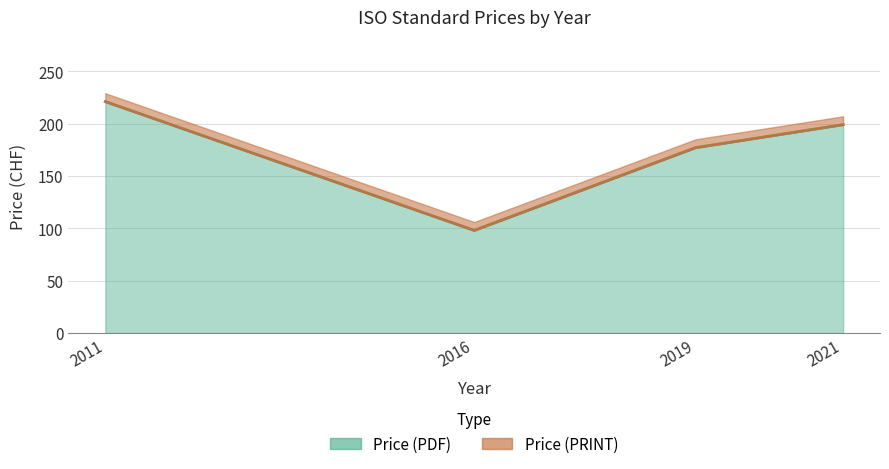

True or false: Price (PDF) and Price (PRINT) cross at least once.

False